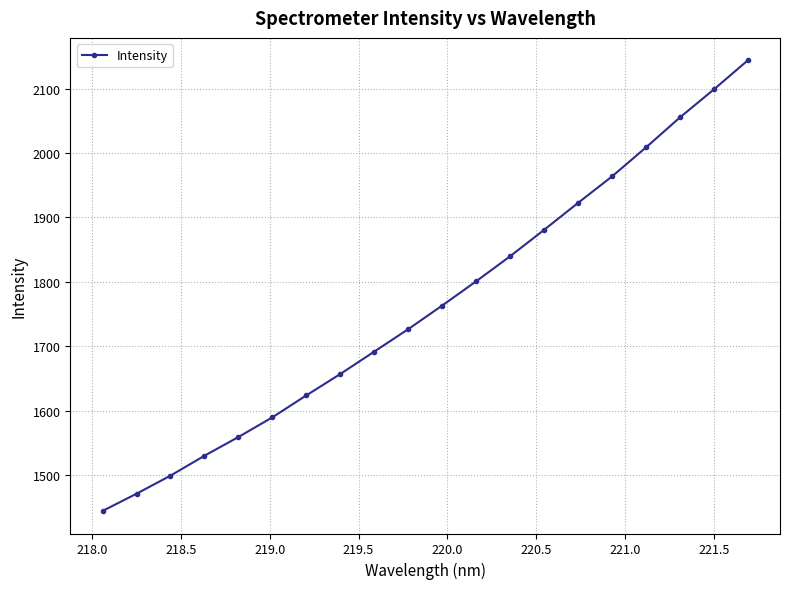

True or false: the data has more than 2 interior local peaks.

False